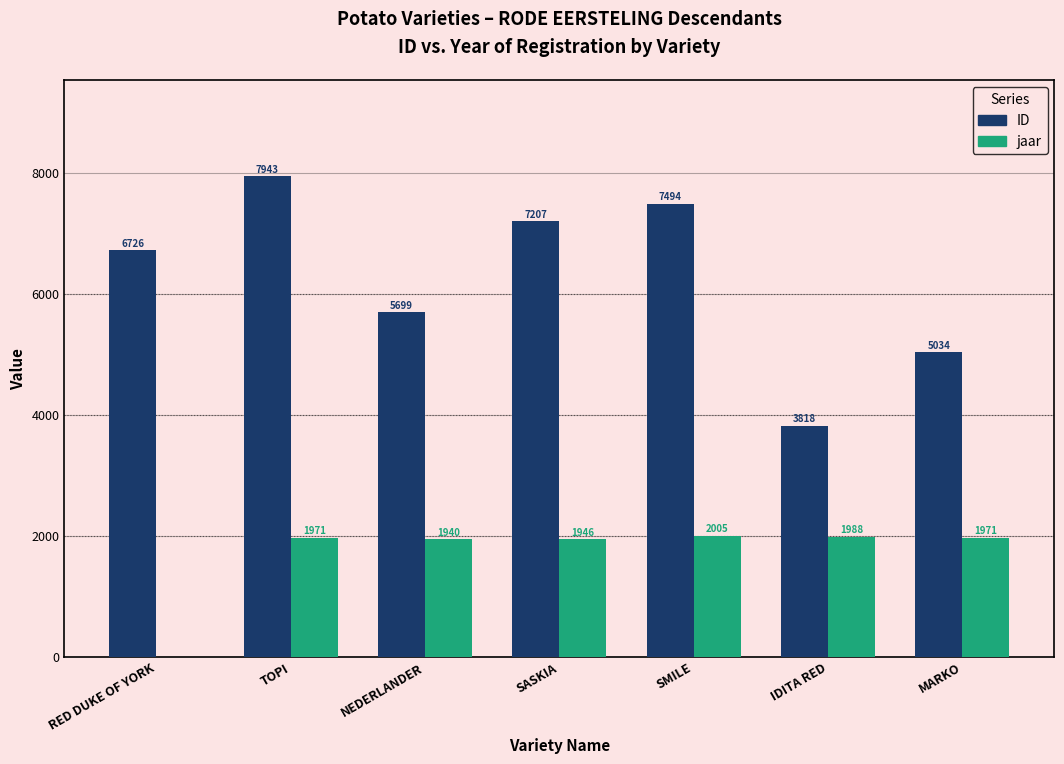

What is the difference between the ID values at SMILE and IDITA RED?

3676